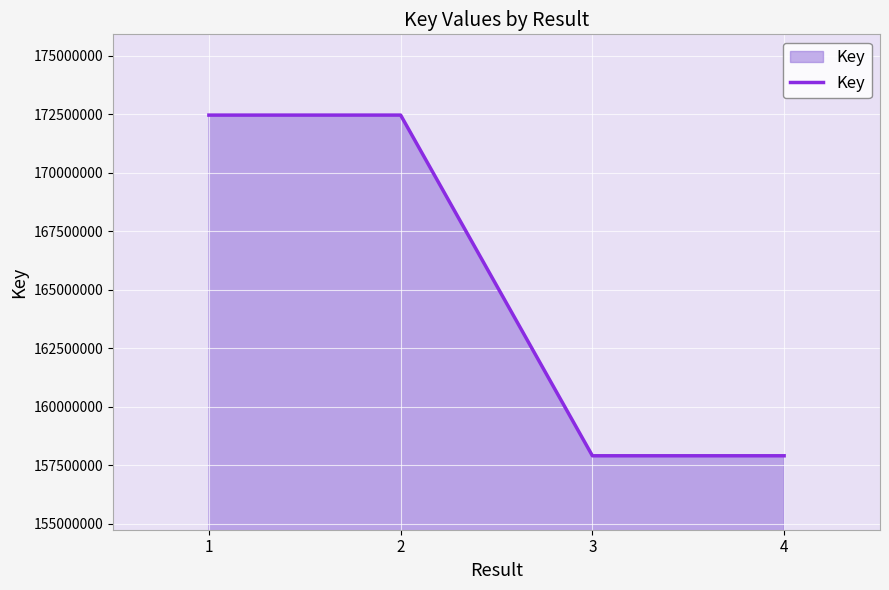

What is the difference between the values at 1 and 4?

14550102